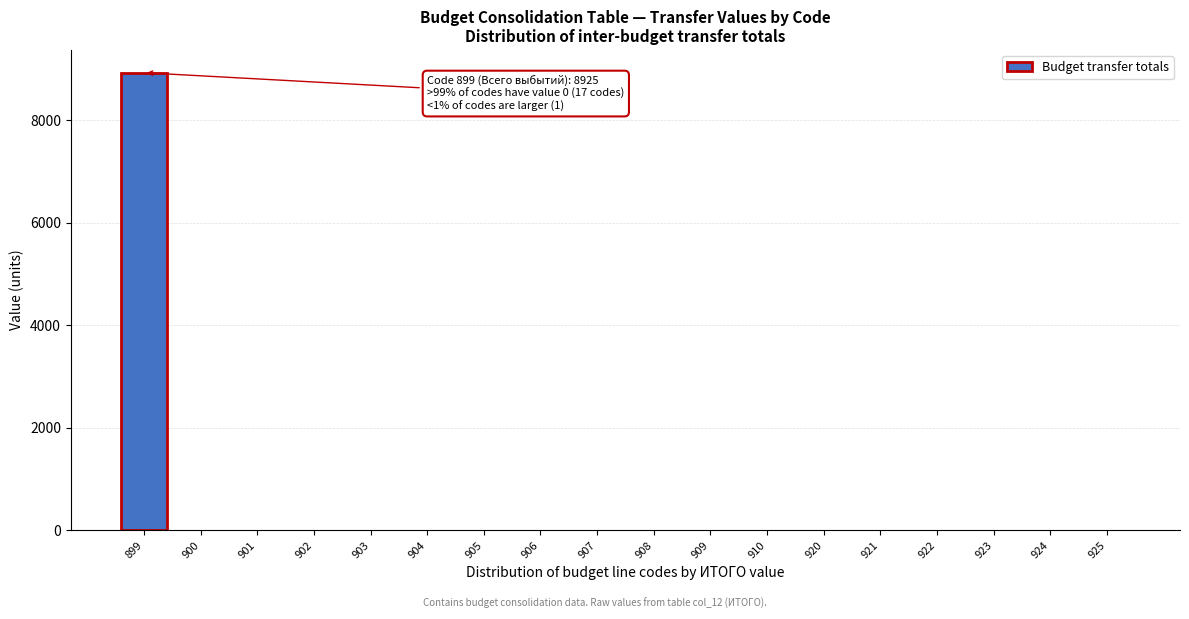

Reading right to left, what are all the values shown in this chart?

925=0	924=0	923=0	922=0	921=0	920=0	910=0	909=0	908=0	907=0	906=0	905=0	904=0	903=0	902=0	901=0	900=0	899=8925